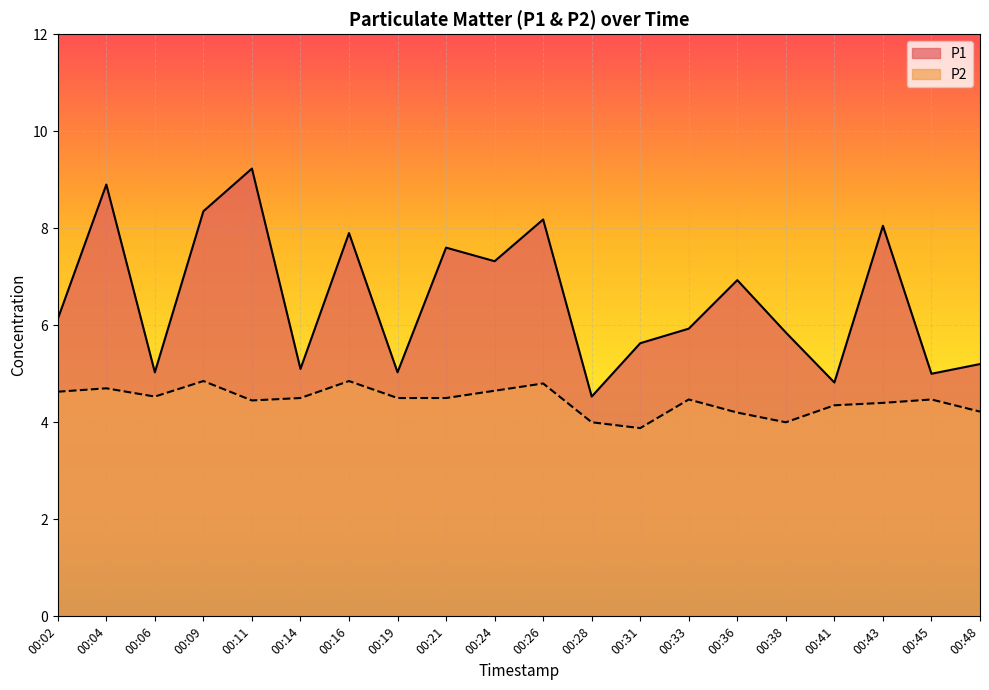

Which series has the largest total across all categories?

P1